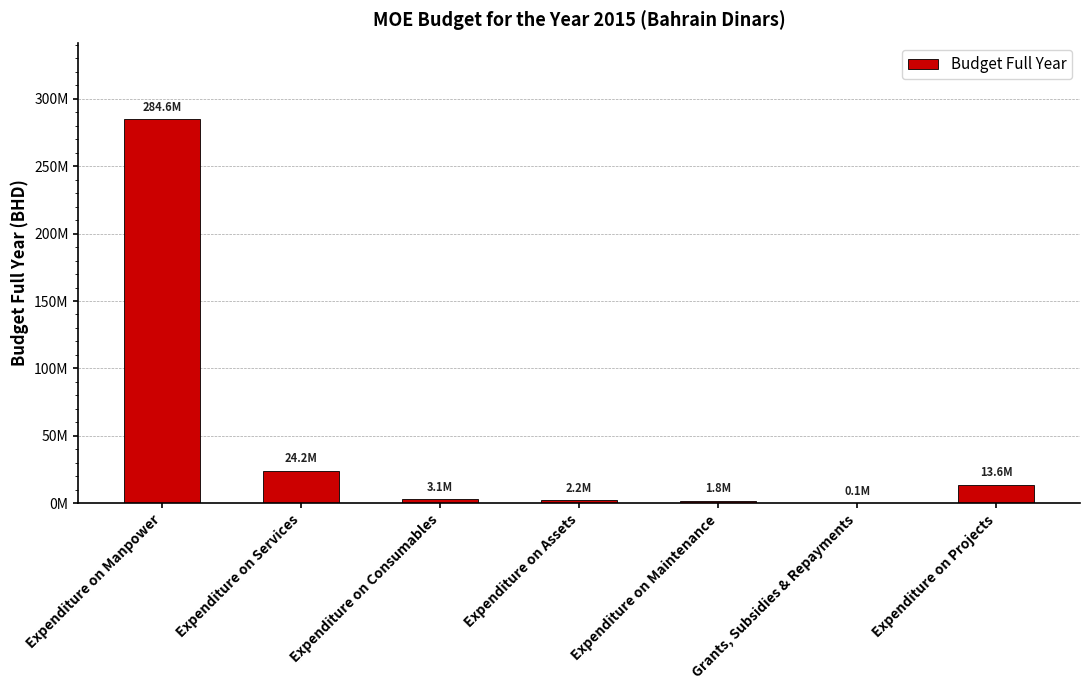

The value at Grants, Subsidies & Repayments is 100000. True or false?

True